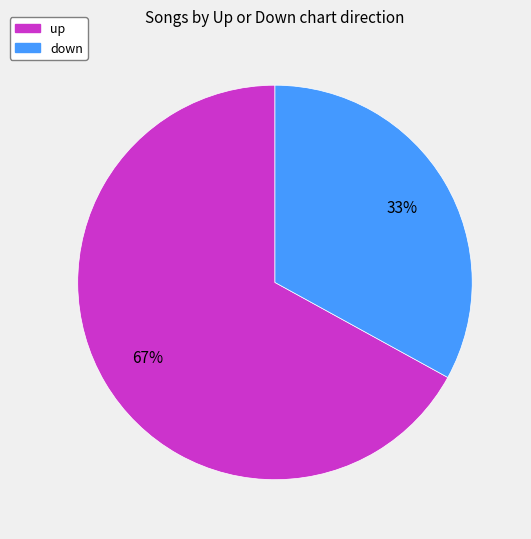

Rank the categories by value from highest to lowest.

up, down